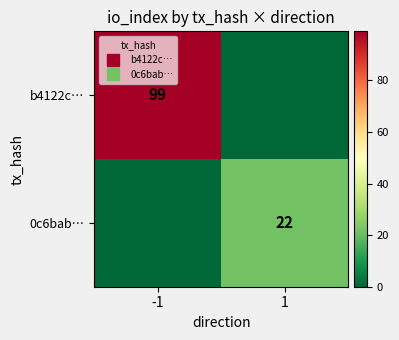

What is the spread (max minus min) of values at 1?

22